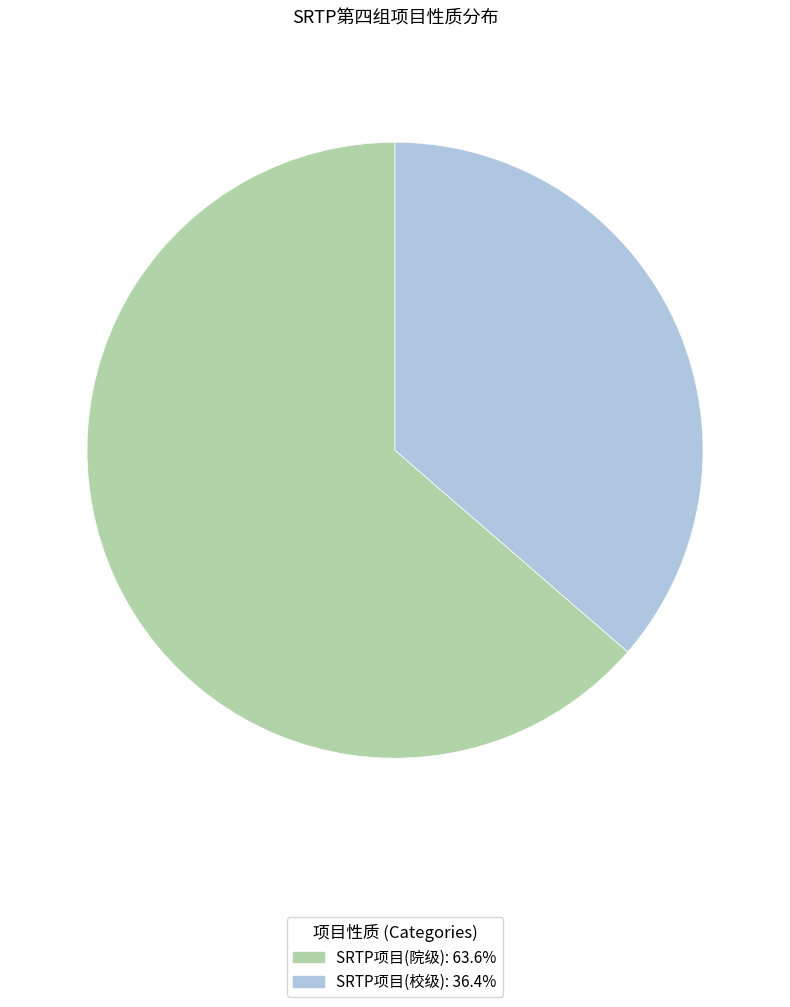

Combined, do SRTP项目(校级) and SRTP项目(院级) account for over 50%?

Yes